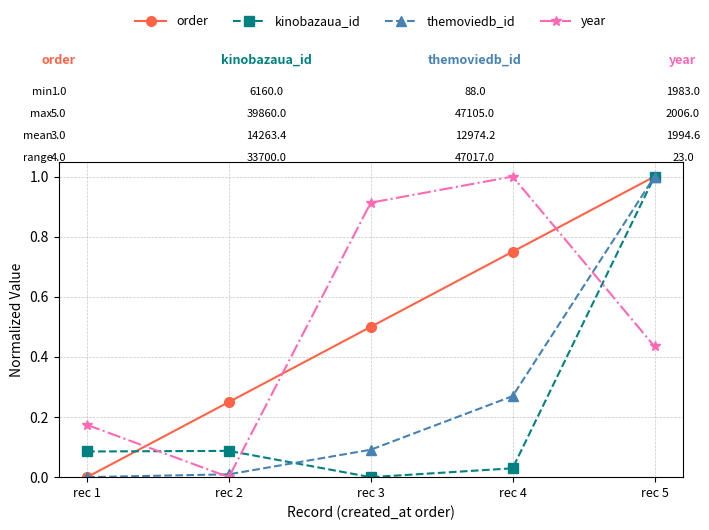

True or false: order and year cross at least once.

True